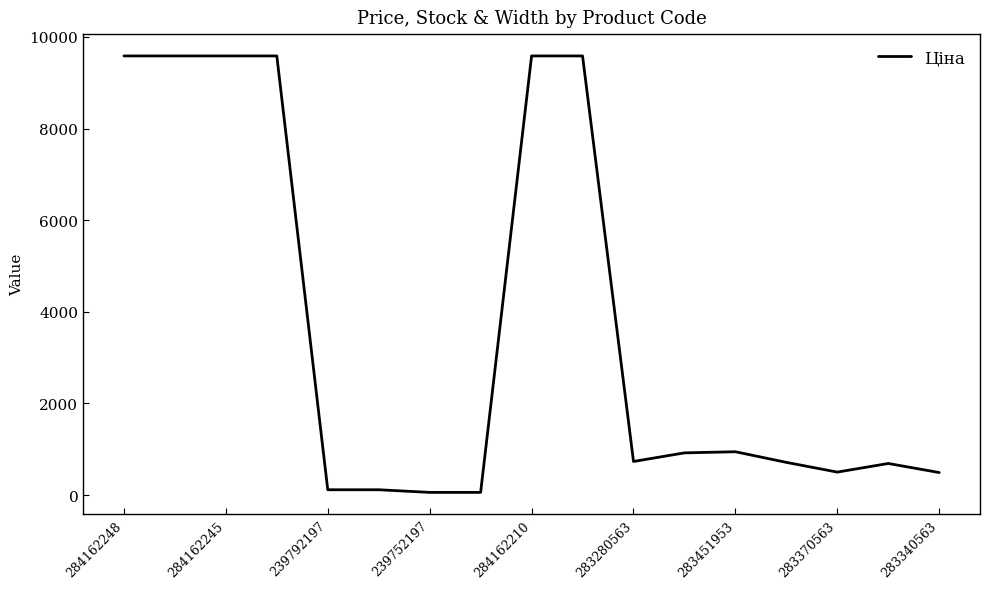

What is the maximum value shown in the chart?

9585.4